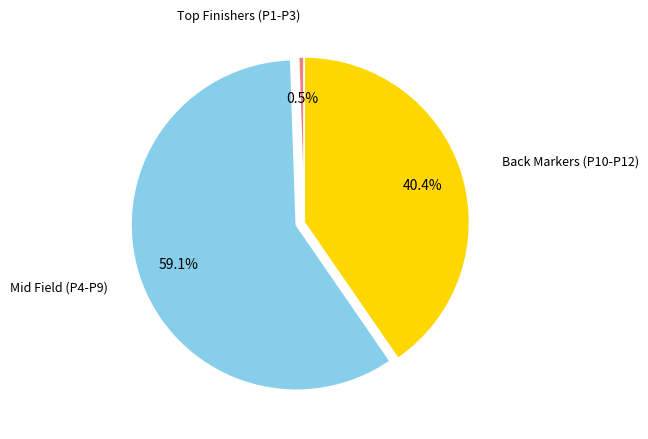

Which category has the smallest portion of the pie?

Top Finishers (P1-P3)